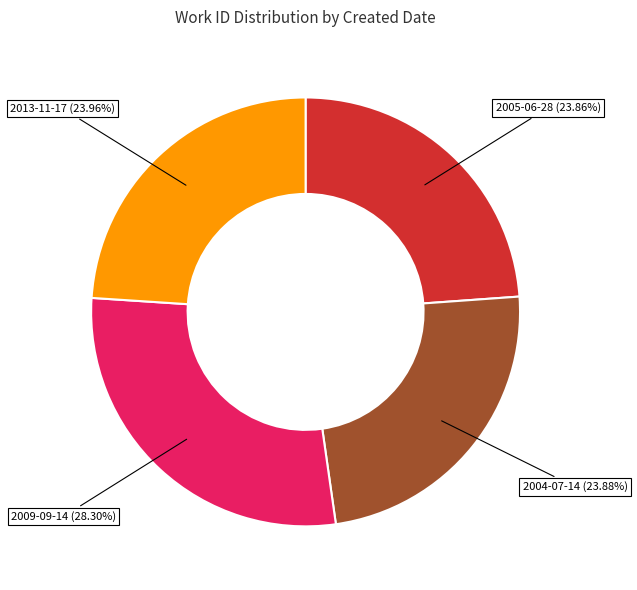

Is there any slice that represents more than half of the pie?

No